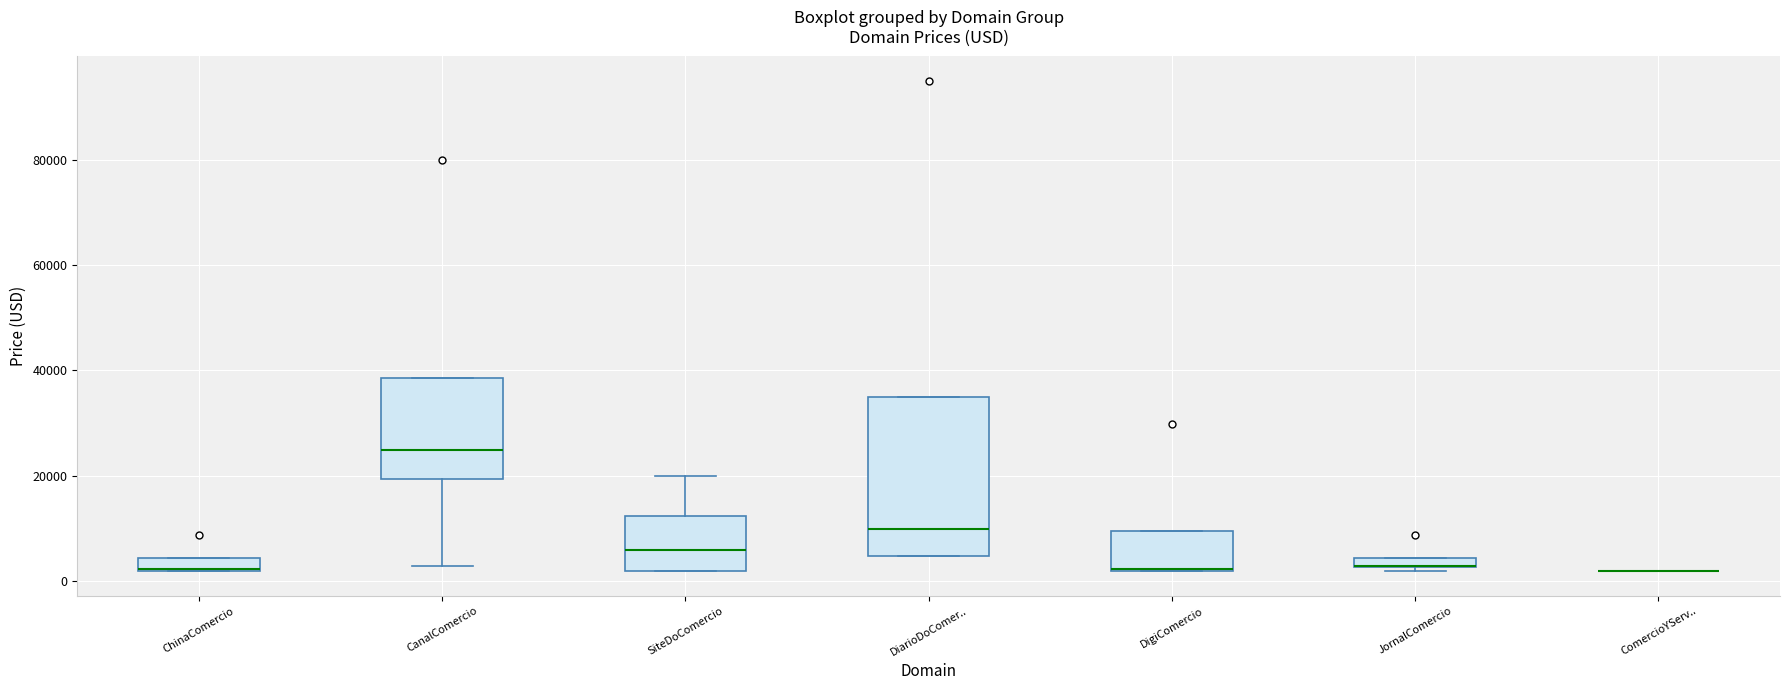

Comparing the boxes themselves (not the whiskers), which one is the tallest?

DiarioDoComer..